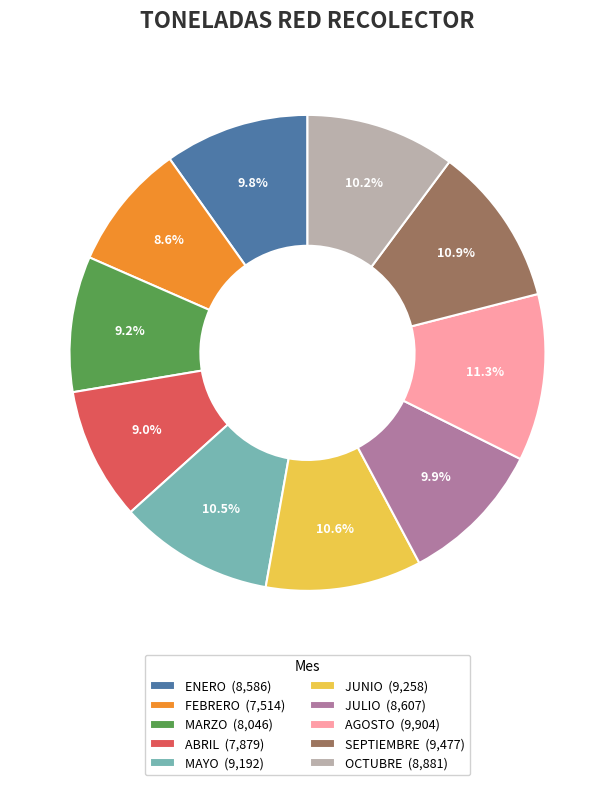

True or false: JUNIO accounts for 5% of the total.

False